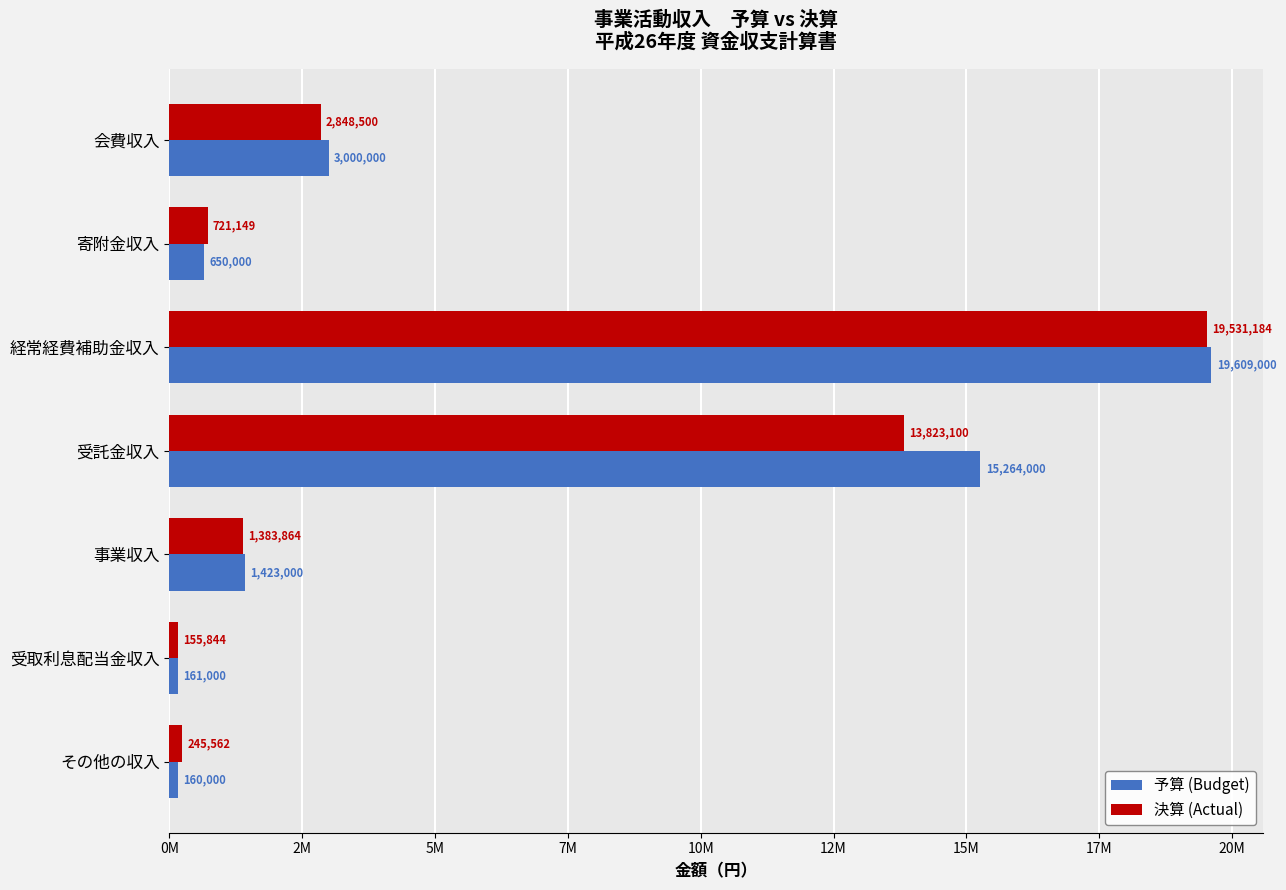

What is the value of the 予算 (Budget) bar at the 4th from the left?

15264000